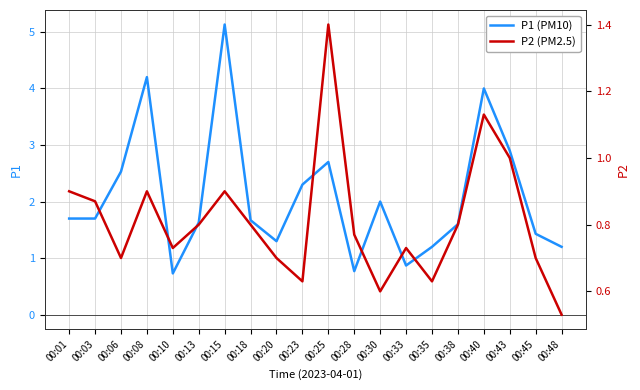

At how many categories does at least one series exceed 2?

7